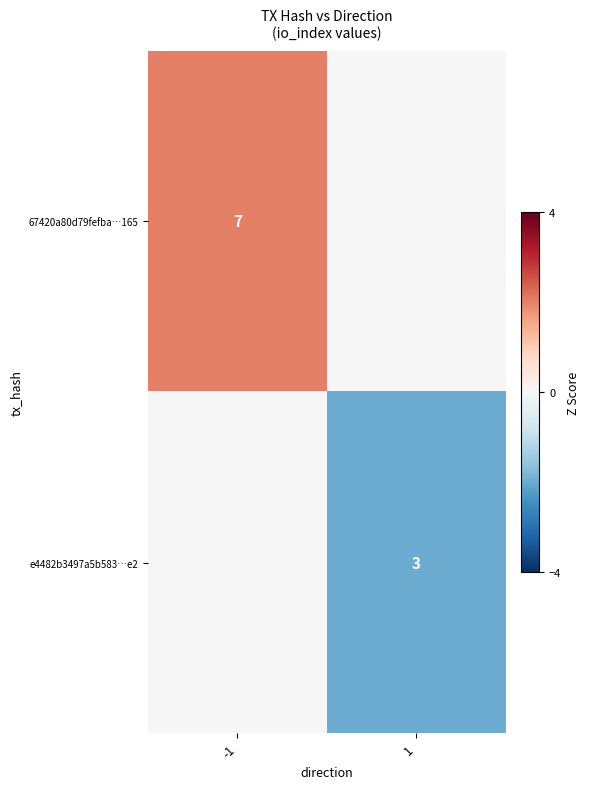

Between -1 and 1, which is larger?

-1